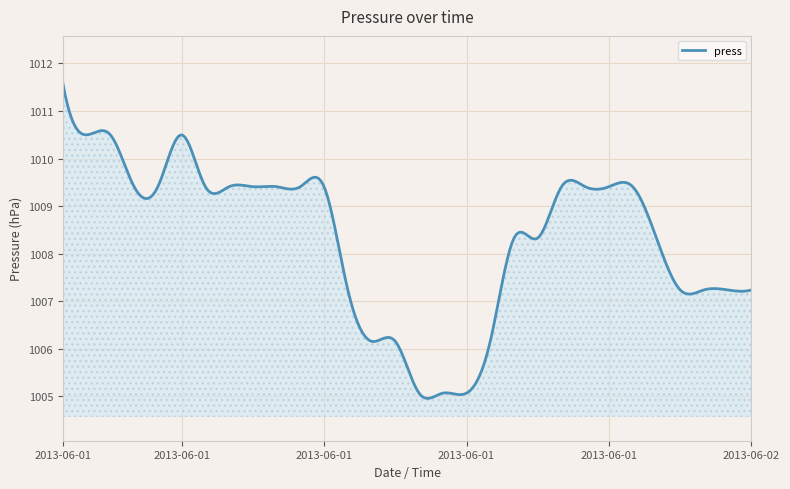

What is the difference between the maximum and minimum values?

6.6